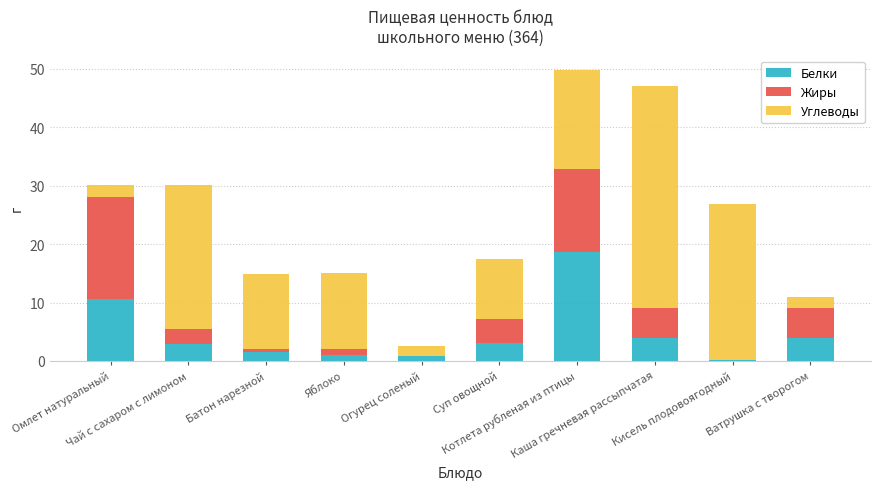

What is the highest value of the Белки series?

18.6